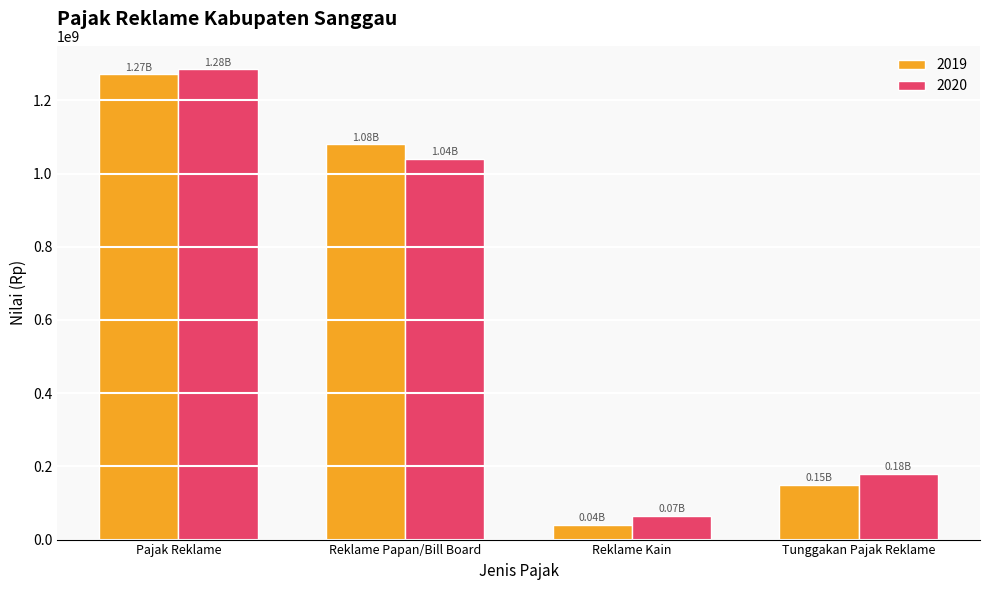

Which label corresponds to the smallest value in the chart?

Reklame Kain